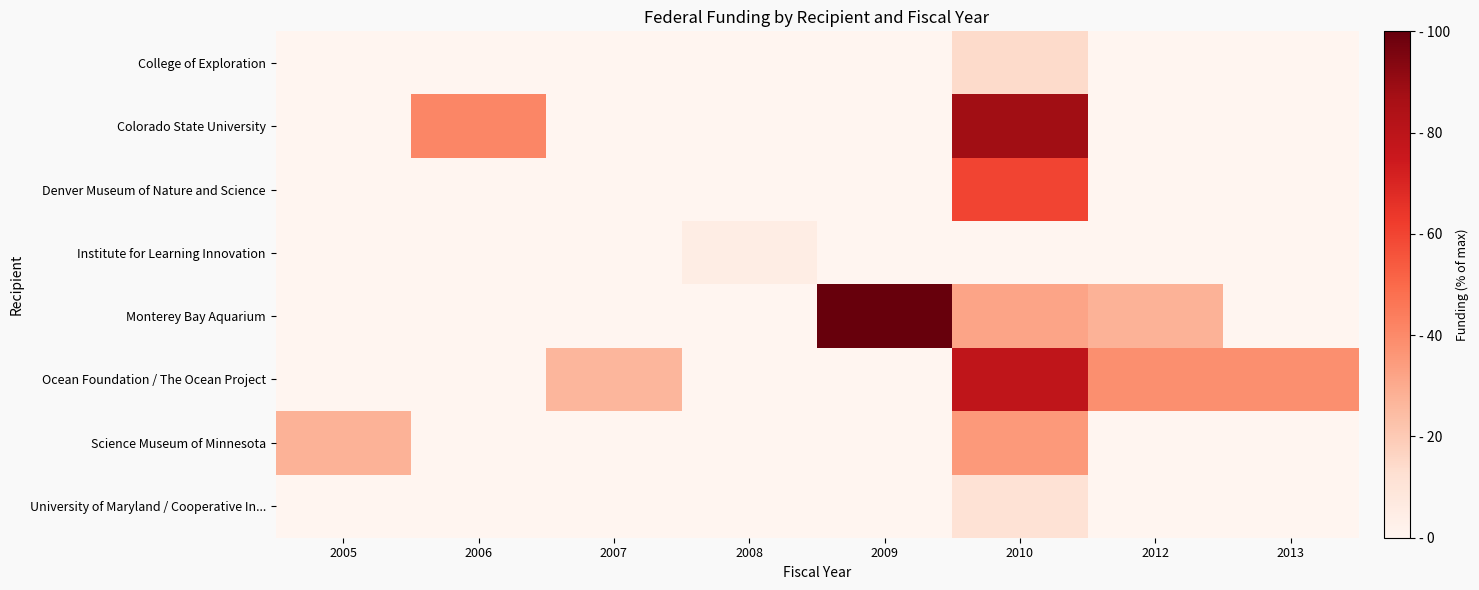

Which category has the highest value across all series?

2009